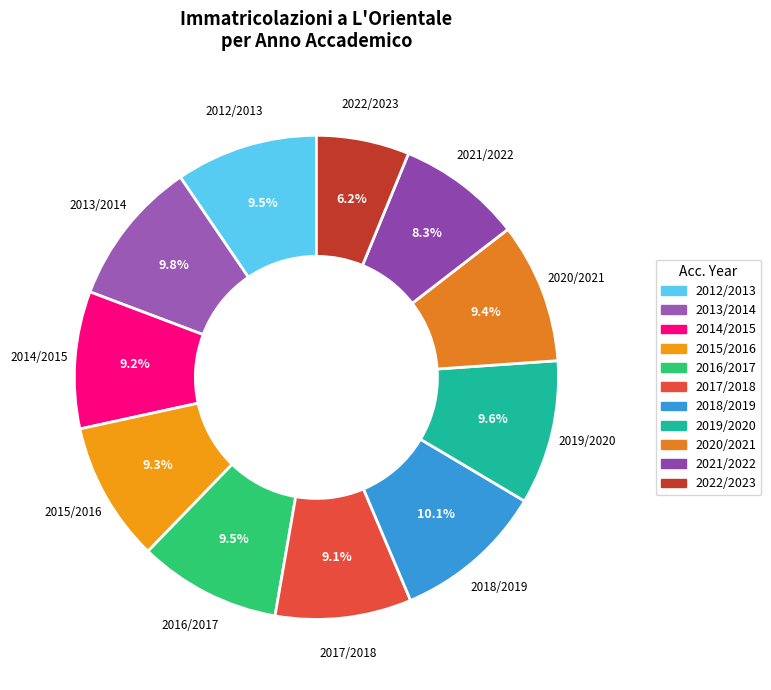

To the nearest percent, what portion does 2022/2023 represent?

6%